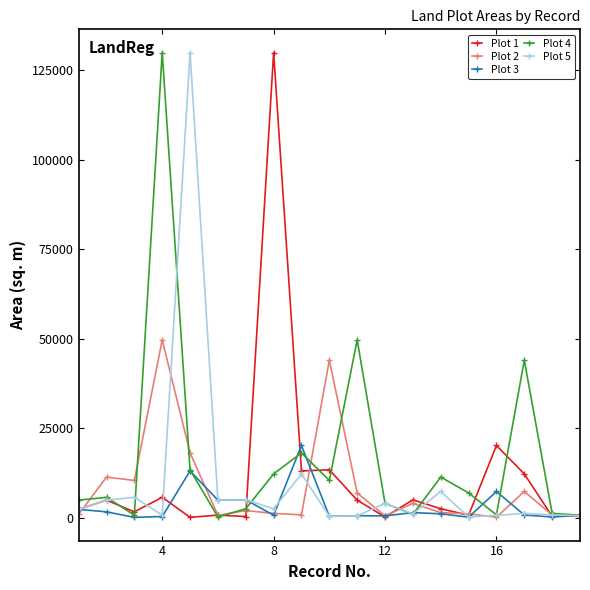

At how many categories does at least one series exceed 127527?

3